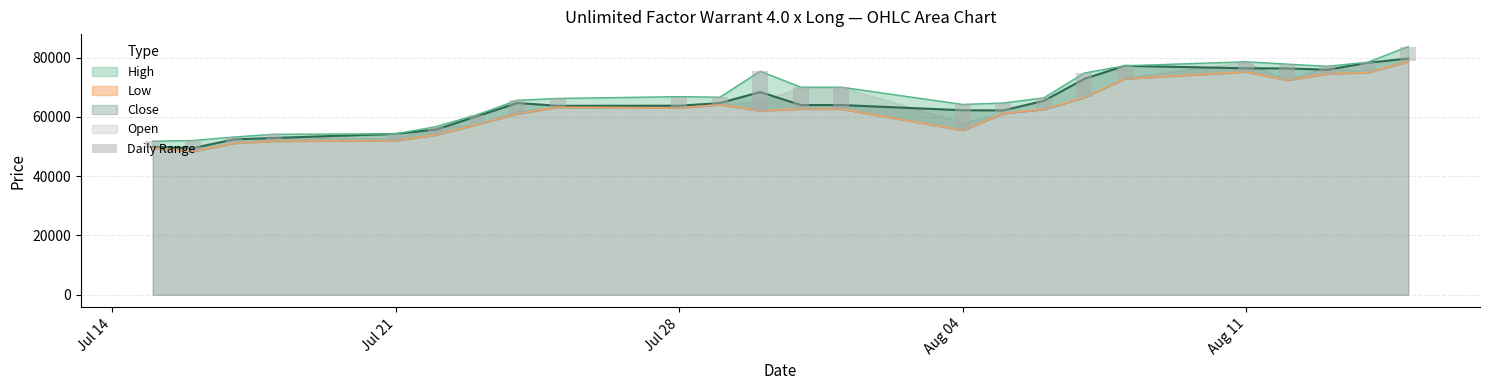

What is the label of the 3rd bar from the left?

17.07.2025